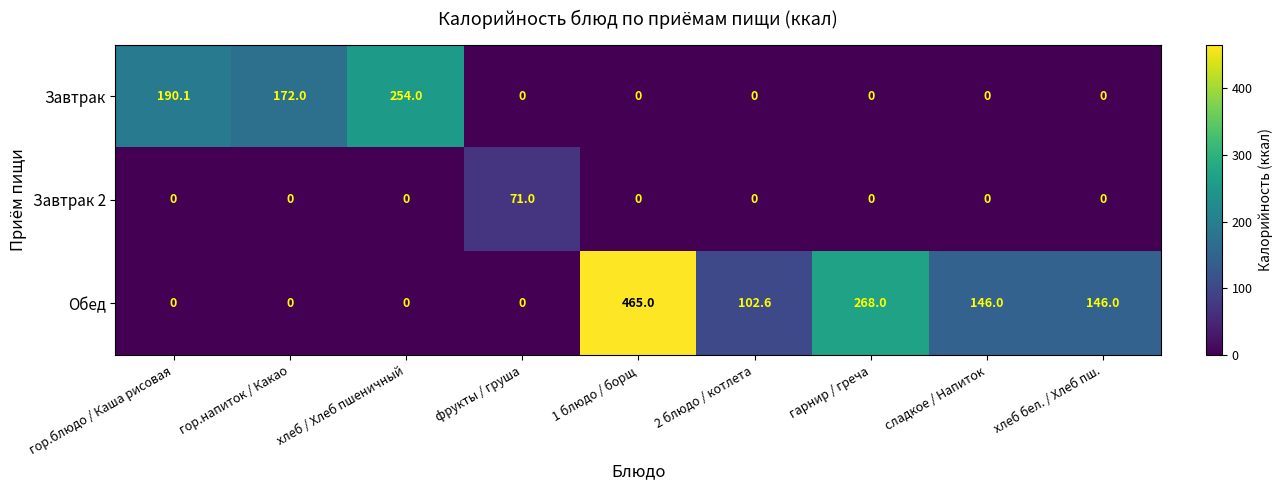

Rank the series by their average value, from highest to lowest.

Обед, Завтрак, Завтрак 2